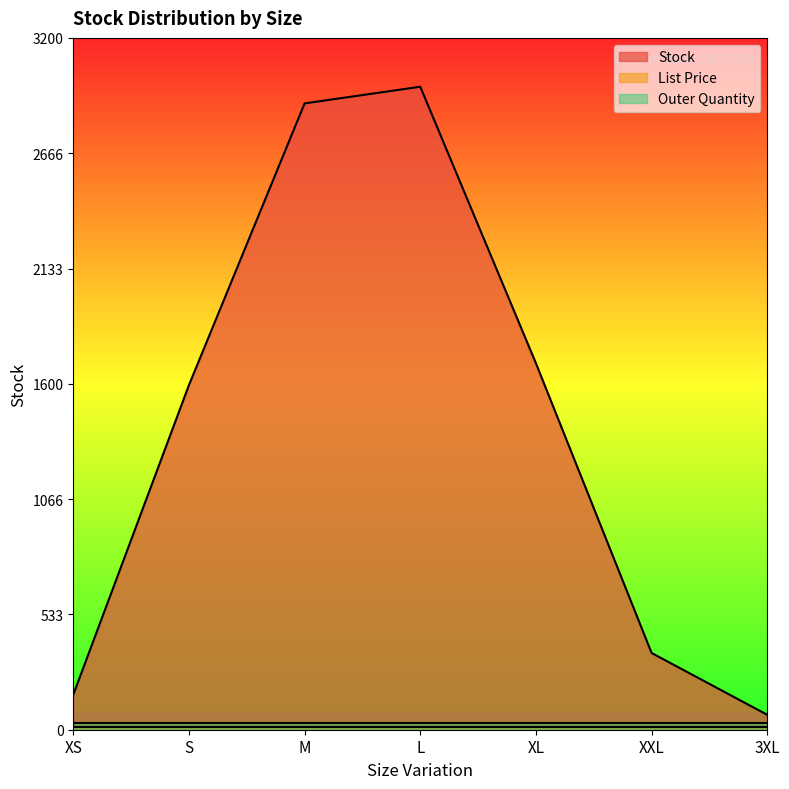

Is the value of List Price at 3XL greater than the value of Outer Quantity at L?

No